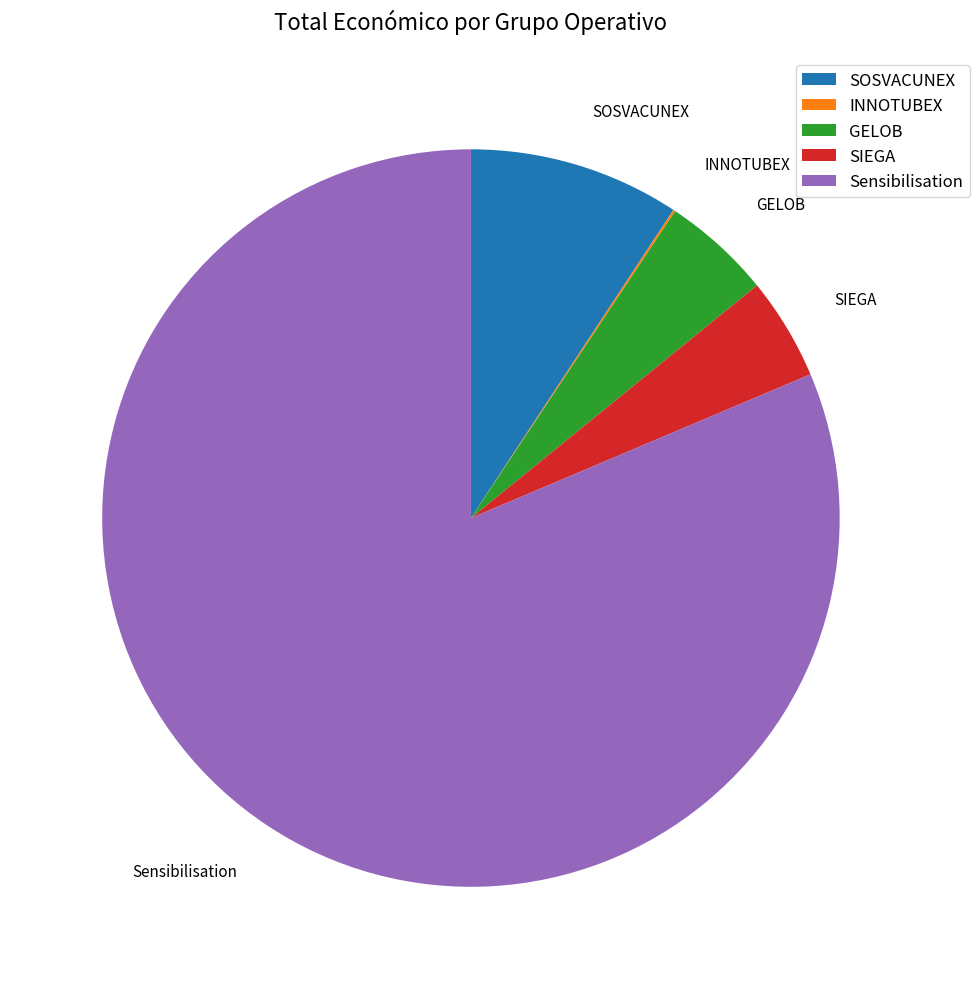

Does any single category account for the majority?

Yes